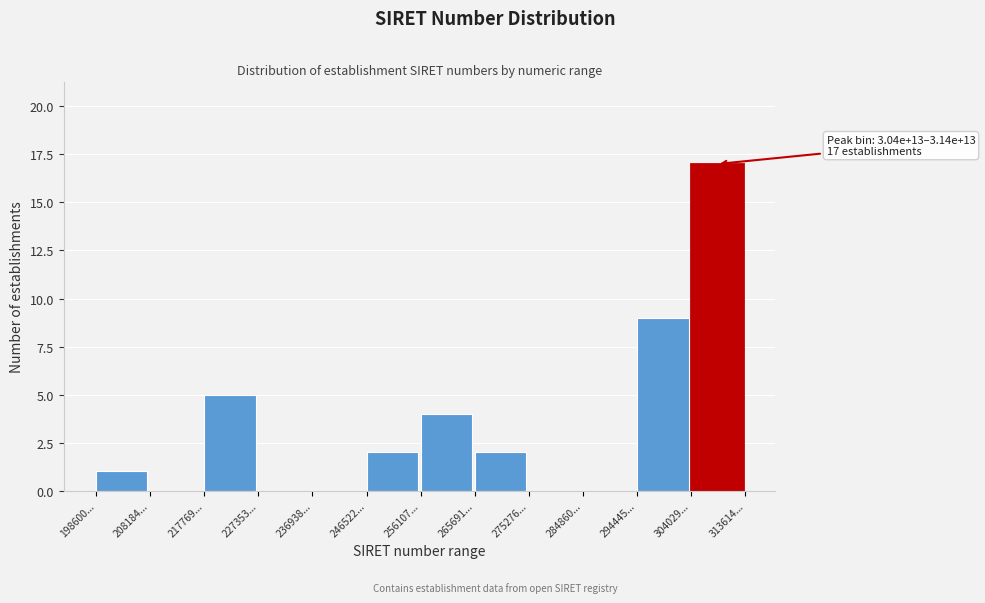

Reading left to right, extract all data points from this chart.

198600...=1	208184...=0	217769...=5	227353...=0	236938...=0	246522...=2	256107...=4	265691...=2	275276...=0	284860...=0	294445...=9	304029...=17